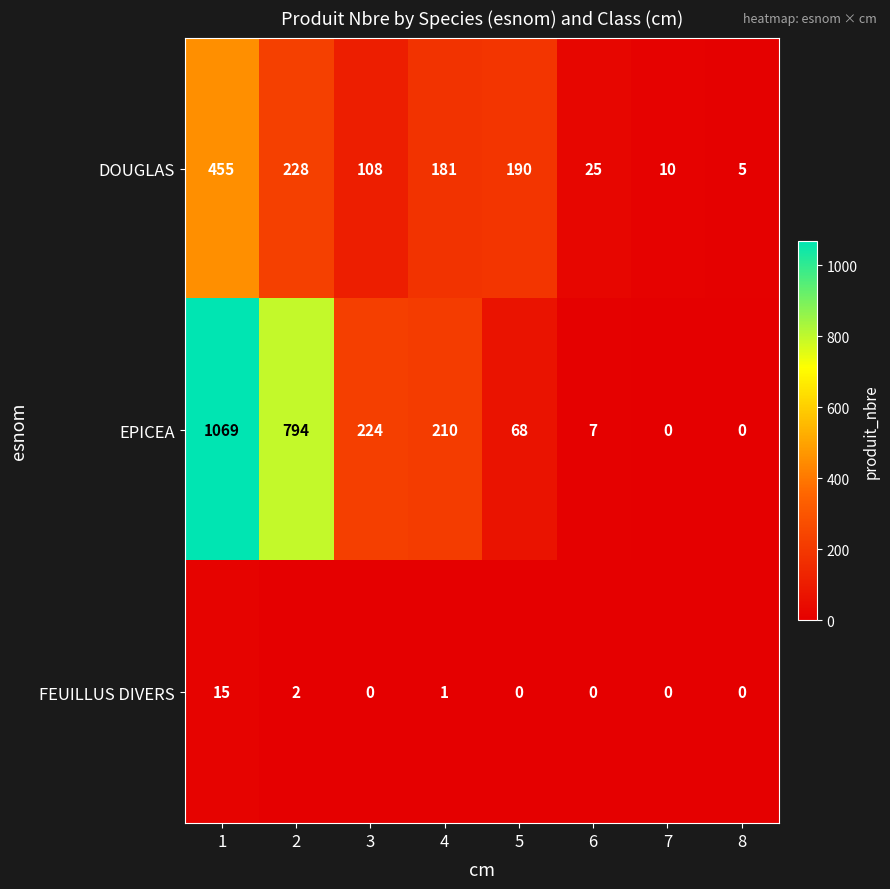

Which label corresponds to the largest value in the chart?

1